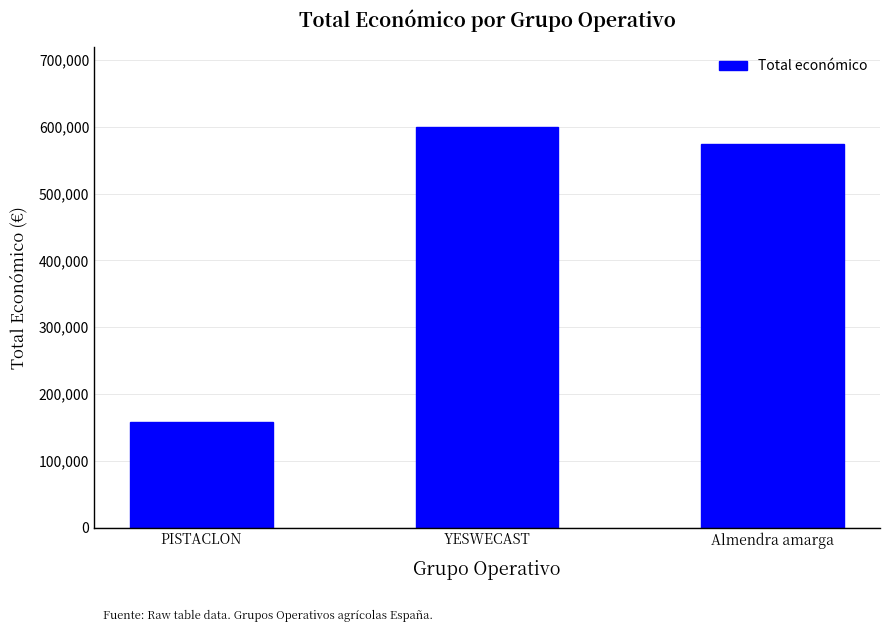

What is the greatest value displayed?

599792